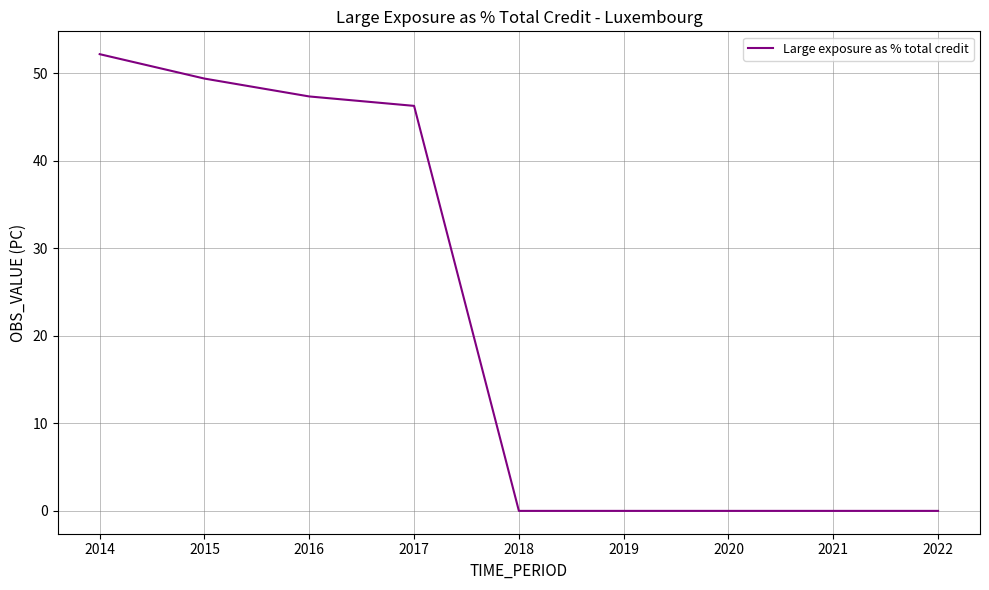

What is the difference between the values at 2016 and 2019?

47.3